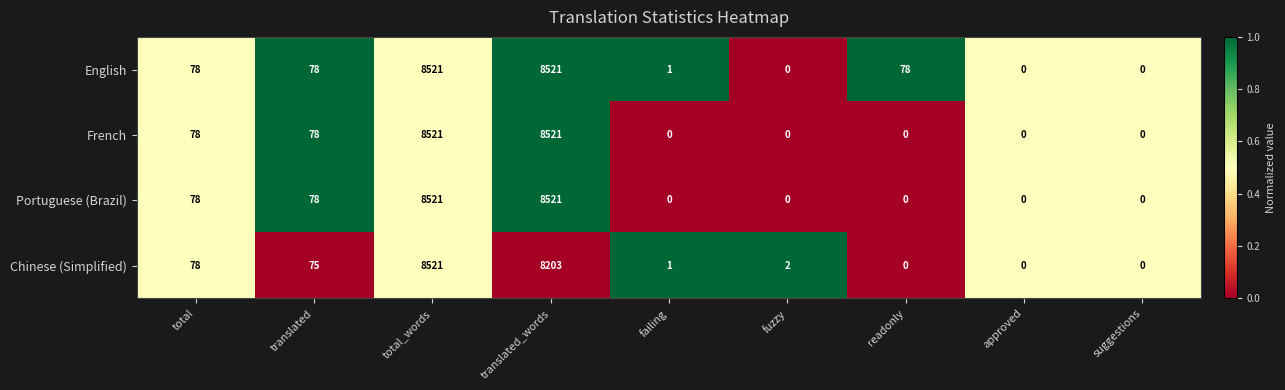

What is the approximate value of Chinese (Simplified) at total_words?

8521